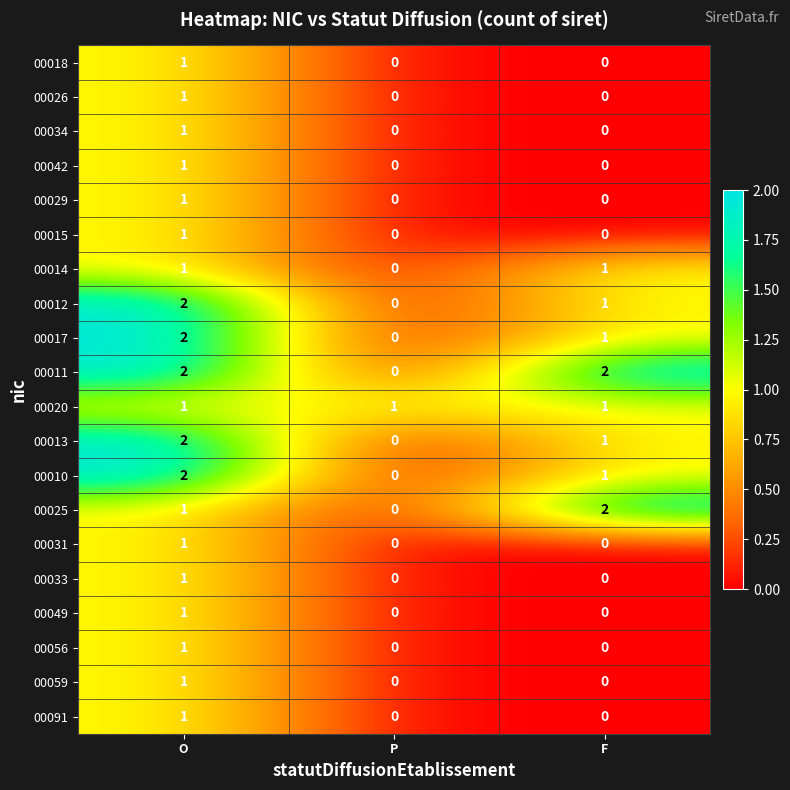

How many categories are shown in the chart?

3